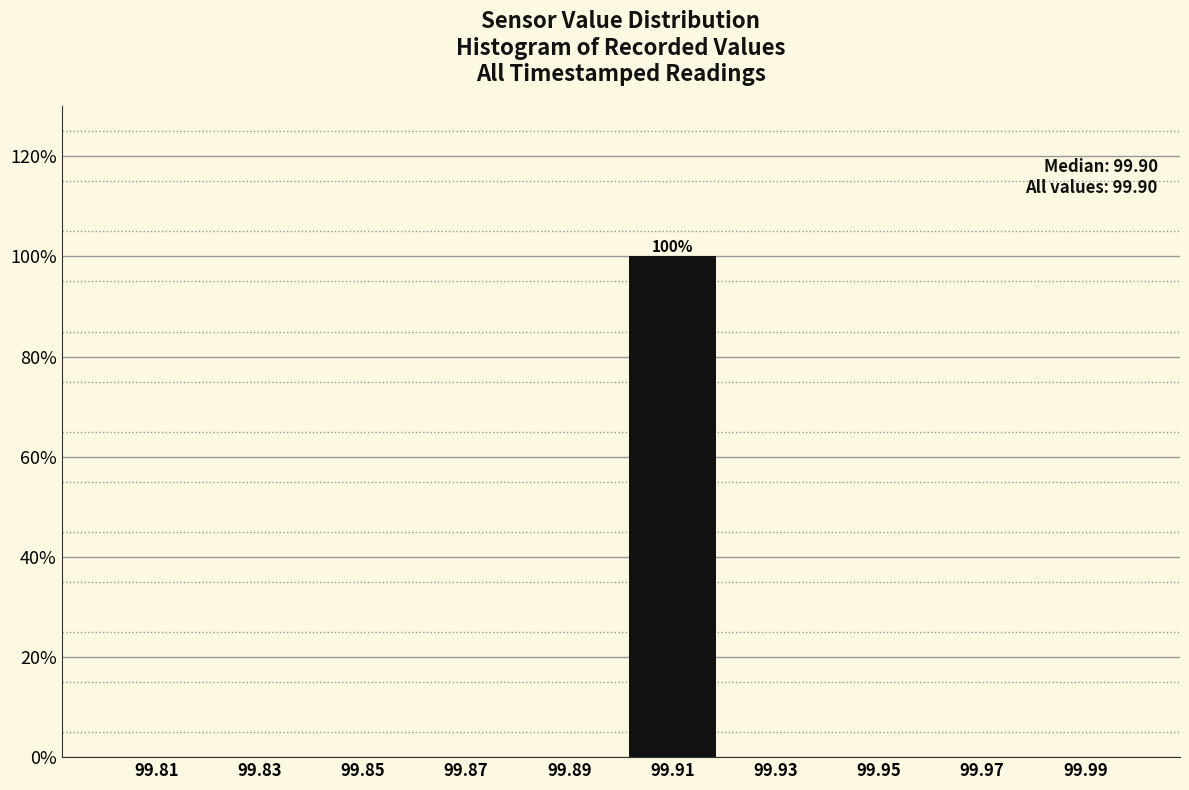

Over which range of the x-axis is the bar tallest?

99.90 to 99.92